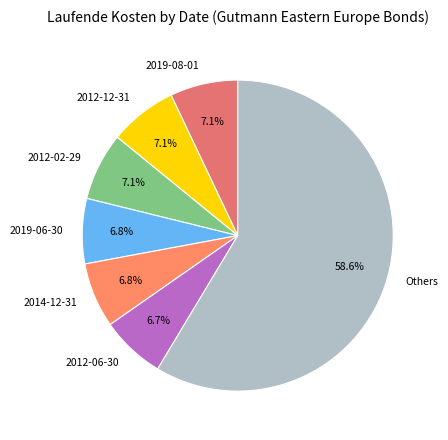

Does 2012-12-31 represent more than half of the total?

No